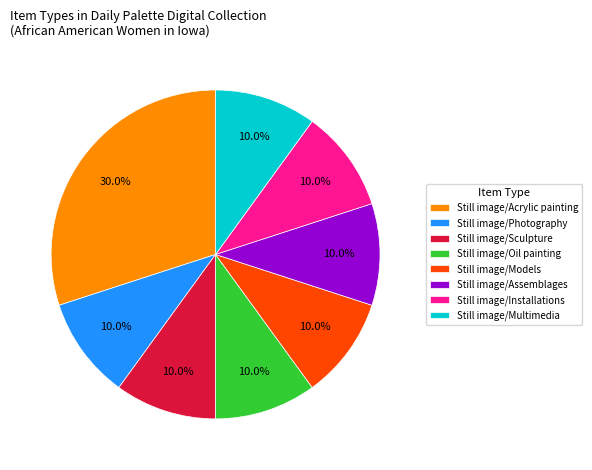

Which slice is the largest?

Still image/Acrylic painting